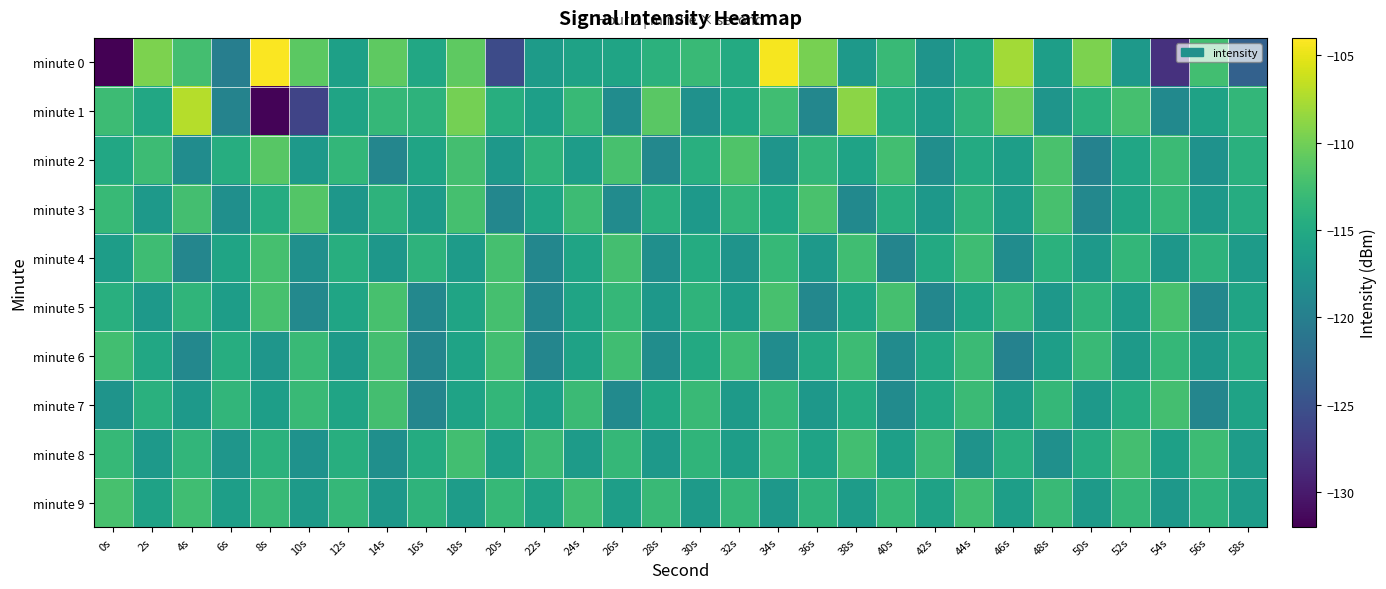

Reading right to left, transcribe all the data shown in this chart.

minute 0: 58s=-123.3	56s=-112.4	54s=-128.1	52s=-116.9	50s=-109.5	48s=-116.4	46s=-107.9	44s=-114.8	42s=-117.5	40s=-113.1	38s=-116.8	36s=-109.7	34s=-104.4	32s=-114.8	30s=-113.0	28s=-114.0	26s=-115.7	24s=-115.9	22s=-116.7	20s=-125.6	18s=-110.9	16s=-115.2	14s=-110.9	12s=-116.0	10s=-111.1	8s=-104.1	6s=-120.0	4s=-112.4	2s=-109.5	0s=-221.0
minute 1: 58s=-113.5	56s=-115.9	54s=-118.7	52s=-112.3	50s=-114.1	48s=-117.4	46s=-110.2	44s=-113.8	42s=-116.5	40s=-114.7	38s=-108.9	36s=-119.0	34s=-112.6	32s=-115.3	30s=-117.8	28s=-111.2	26s=-118.4	24s=-113.1	22s=-116.2	20s=-114.5	18s=-109.8	16s=-113.9	14s=-113.4	12s=-115.7	10s=-126.2	8s=-131.7	6s=-119.5	4s=-107.2	2s=-115.2	0s=-112.8
minute 2: 58s=-114.2	56s=-117.7	54s=-112.9	52s=-115.4	50s=-119.6	48s=-112.0	46s=-116.3	44s=-114.9	42s=-118.2	40s=-112.5	38s=-115.8	36s=-113.6	34s=-117.4	32s=-111.7	30s=-114.3	28s=-118.9	26s=-112.2	24s=-116.5	22s=-113.8	20s=-117.1	18s=-112.4	16s=-115.7	14s=-119.2	12s=-113.5	10s=-116.9	8s=-111.3	6s=-114.6	4s=-118.4	2s=-112.8	0s=-115.2
minute 3: 58s=-114.7	56s=-117.0	54s=-113.3	52s=-115.6	50s=-118.9	48s=-112.2	46s=-116.5	44s=-113.8	42s=-117.1	40s=-114.4	38s=-118.7	36s=-112.0	34s=-115.3	32s=-113.6	30s=-116.9	28s=-114.2	26s=-118.5	24s=-112.8	22s=-115.5	20s=-119.0	18s=-112.3	16s=-116.6	14s=-113.9	12s=-117.2	10s=-111.5	8s=-114.7	6s=-118.1	4s=-112.4	2s=-116.8	0s=-113.1
minute 4: 58s=-116.6	56s=-113.9	54s=-117.2	52s=-113.5	50s=-116.8	48s=-114.1	46s=-118.4	44s=-112.7	42s=-115.0	40s=-119.3	38s=-112.6	36s=-116.9	34s=-113.2	32s=-117.5	30s=-114.8	28s=-118.1	26s=-112.4	24s=-115.7	22s=-119.0	20s=-112.3	18s=-116.6	16s=-113.9	14s=-117.2	12s=-114.5	10s=-118.0	8s=-112.3	6s=-115.6	4s=-119.1	2s=-112.7	0s=-116.4
minute 5: 58s=-115.6	56s=-118.9	54s=-112.2	52s=-116.5	50s=-113.8	48s=-117.1	46s=-113.4	44s=-115.7	42s=-119.0	40s=-112.3	38s=-115.6	36s=-118.9	34s=-112.2	32s=-116.5	30s=-113.8	28s=-117.1	26s=-113.4	24s=-115.7	22s=-119.0	20s=-112.3	18s=-115.6	16s=-118.9	14s=-112.2	12s=-115.5	10s=-118.8	8s=-112.1	6s=-116.4	4s=-113.7	2s=-117.0	0s=-114.3
minute 6: 58s=-114.8	56s=-117.1	54s=-113.4	52s=-116.7	50s=-113.0	48s=-116.3	46s=-119.6	44s=-112.9	42s=-115.2	40s=-118.5	38s=-112.8	36s=-115.1	34s=-118.4	32s=-112.7	30s=-115.0	28s=-118.3	26s=-112.6	24s=-115.9	22s=-119.2	20s=-112.5	18s=-115.8	16s=-119.1	14s=-112.4	12s=-116.7	10s=-113.0	8s=-117.3	6s=-114.6	4s=-118.9	2s=-115.2	0s=-112.5
minute 7: 58s=-115.8	56s=-119.1	54s=-112.4	52s=-114.7	50s=-117.0	48s=-113.3	46s=-116.6	44s=-112.9	42s=-115.2	40s=-118.5	38s=-114.8	36s=-117.1	34s=-113.4	32s=-116.7	30s=-113.0	28s=-115.3	26s=-118.6	24s=-112.9	22s=-116.2	20s=-113.5	18s=-115.8	16s=-119.1	14s=-112.4	12s=-115.7	10s=-113.0	8s=-116.3	6s=-113.6	4s=-116.9	2s=-114.2	0s=-117.5
minute 8: 58s=-116.5	56s=-112.8	54s=-116.1	52s=-112.4	50s=-114.7	48s=-118.0	46s=-114.3	44s=-117.6	42s=-112.9	40s=-116.2	38s=-112.5	36s=-115.8	34s=-113.1	32s=-116.4	30s=-113.7	28s=-117.0	26s=-113.3	24s=-116.6	22s=-112.9	20s=-116.2	18s=-112.5	16s=-114.8	14s=-118.1	12s=-114.4	10s=-117.7	8s=-114.0	6s=-117.3	4s=-113.6	2s=-116.9	0s=-113.2
minute 9: 58s=-116.5	56s=-113.8	54s=-117.1	52s=-113.4	50s=-116.7	48s=-113.0	46s=-116.3	44s=-112.6	42s=-115.9	40s=-113.2	38s=-116.5	36s=-113.8	34s=-117.1	32s=-113.4	30s=-116.7	28s=-113.0	26s=-116.3	24s=-112.6	22s=-115.9	20s=-113.2	18s=-116.5	16s=-113.8	14s=-117.1	12s=-113.4	10s=-116.7	8s=-113.0	6s=-116.3	4s=-112.6	2s=-115.9	0s=-112.2